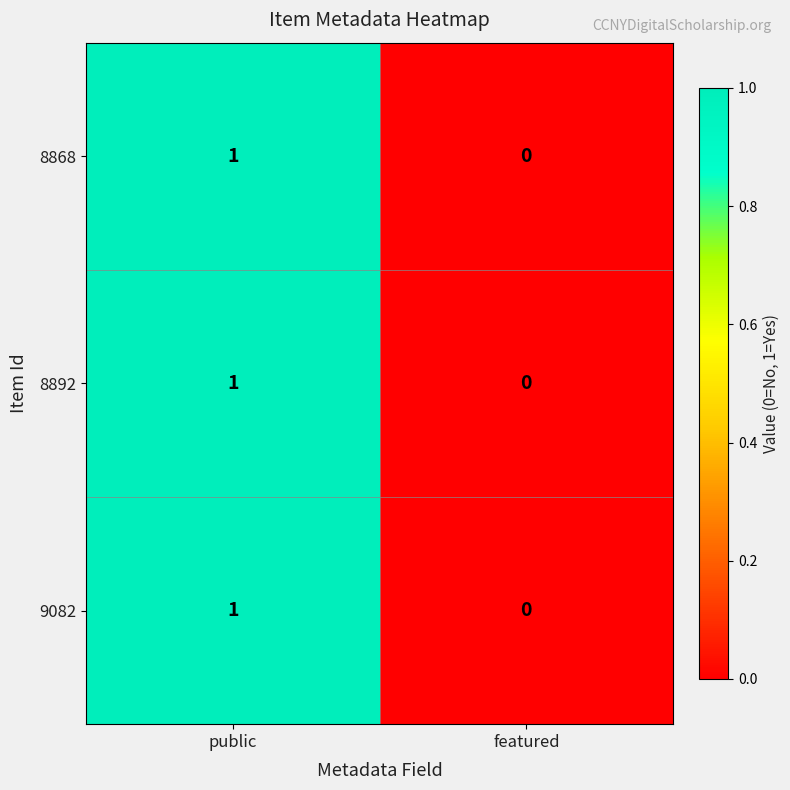

Which category has the lowest value in the 8892 series?

featured